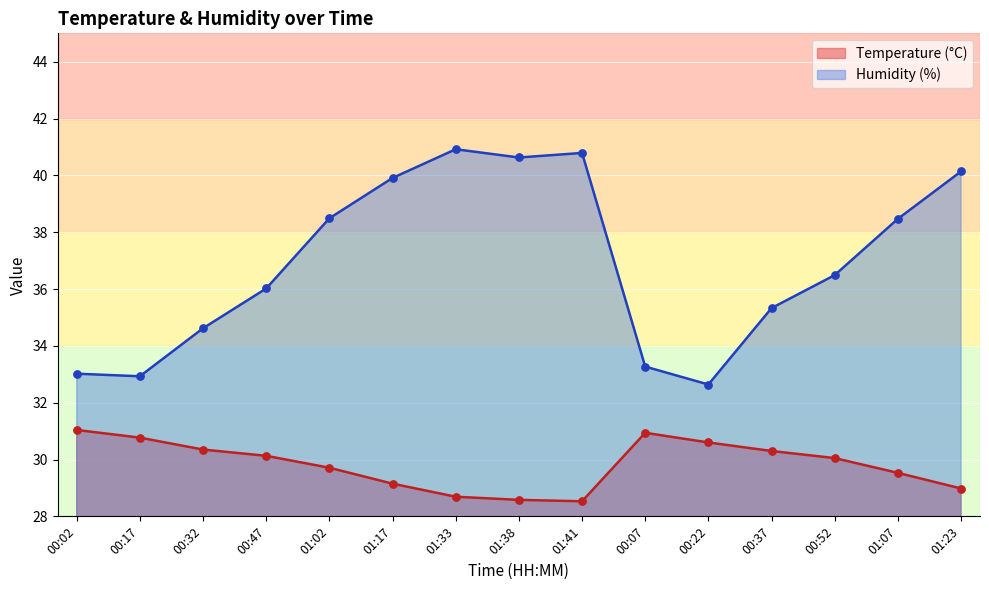

Which series reaches the minimum Y coordinate?

Temperature (°C)